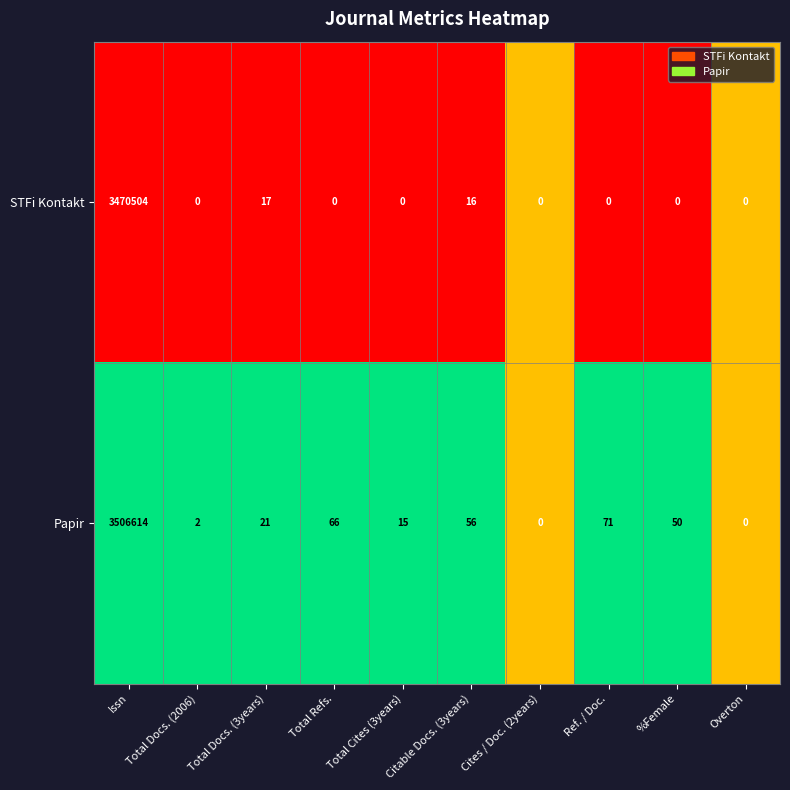

At which label is STFi Kontakt closest to 1735252?

Total Docs. (3years)